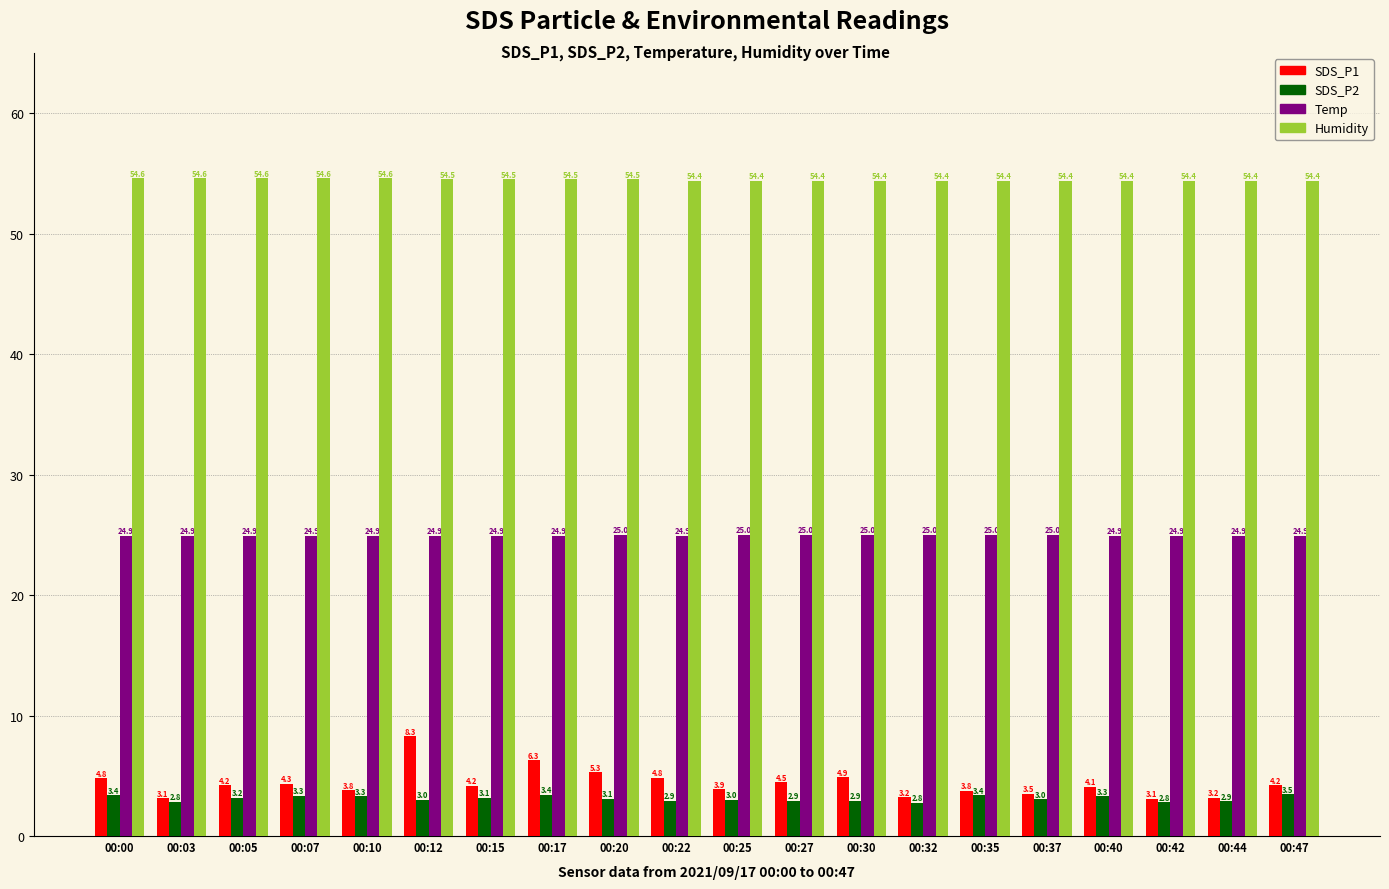

List the series in order of their peak value, highest first.

Humidity, Temp, SDS_P1, SDS_P2